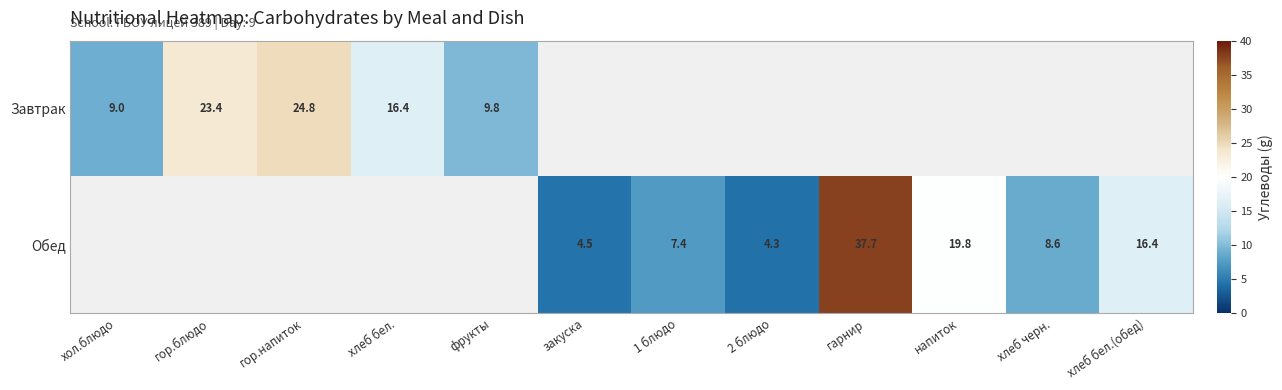

At how many categories does at least one series exceed 16?

6